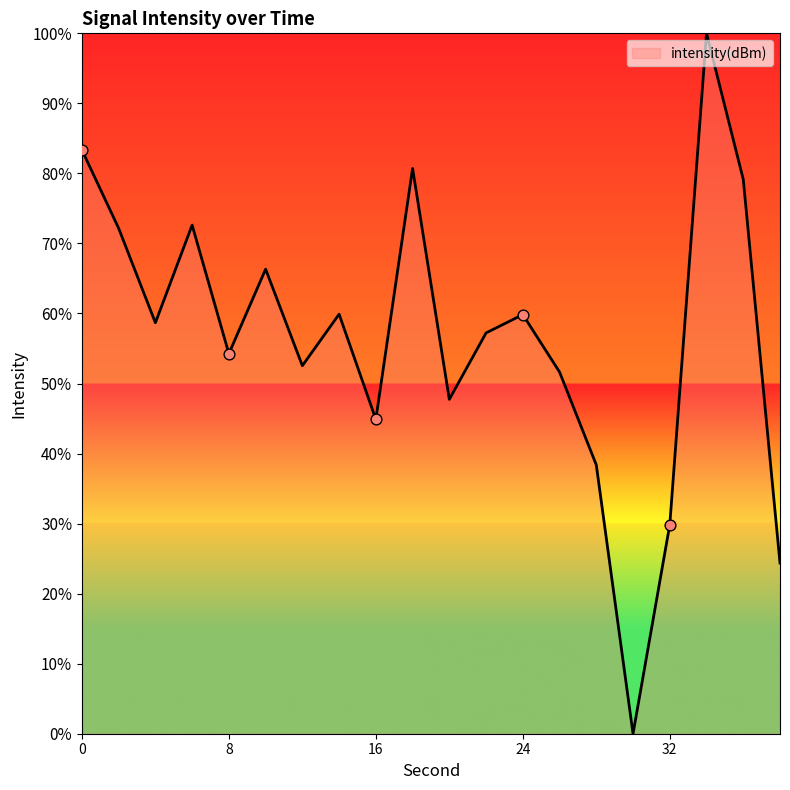

What is the difference between the maximum and minimum values?

100.0